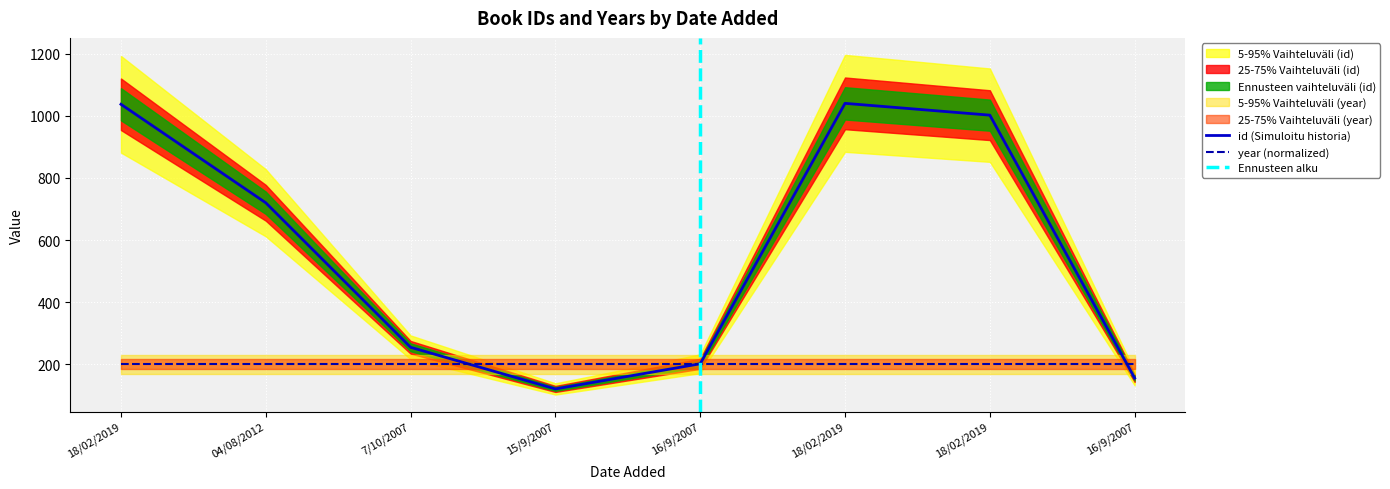

Reading left to right, transcribe all the data shown in this chart.

18/02/2019=1037	04/08/2012=720	7/10/2007=255	15/9/2007=121	16/9/2007=202	18/02/2019=1040	18/02/2019=1002	16/9/2007=156